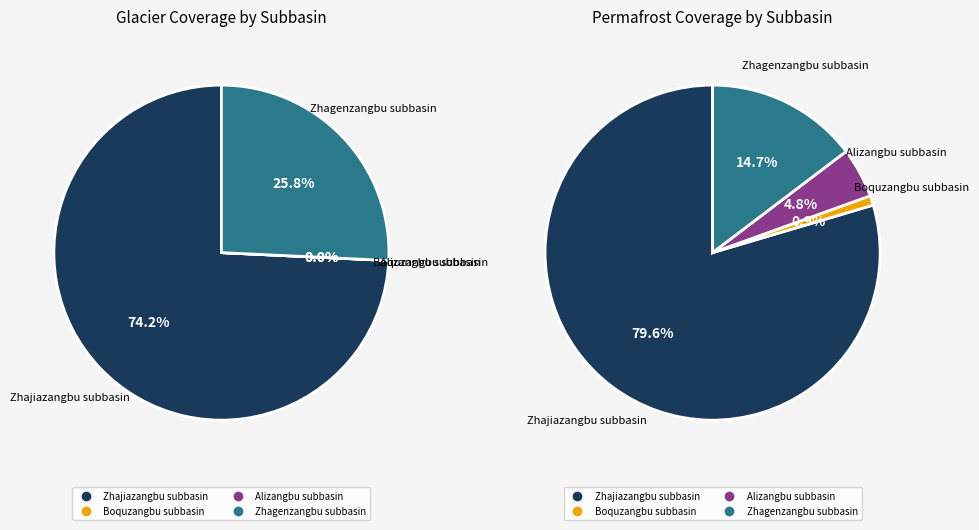

How many segments does this pie chart have?

4